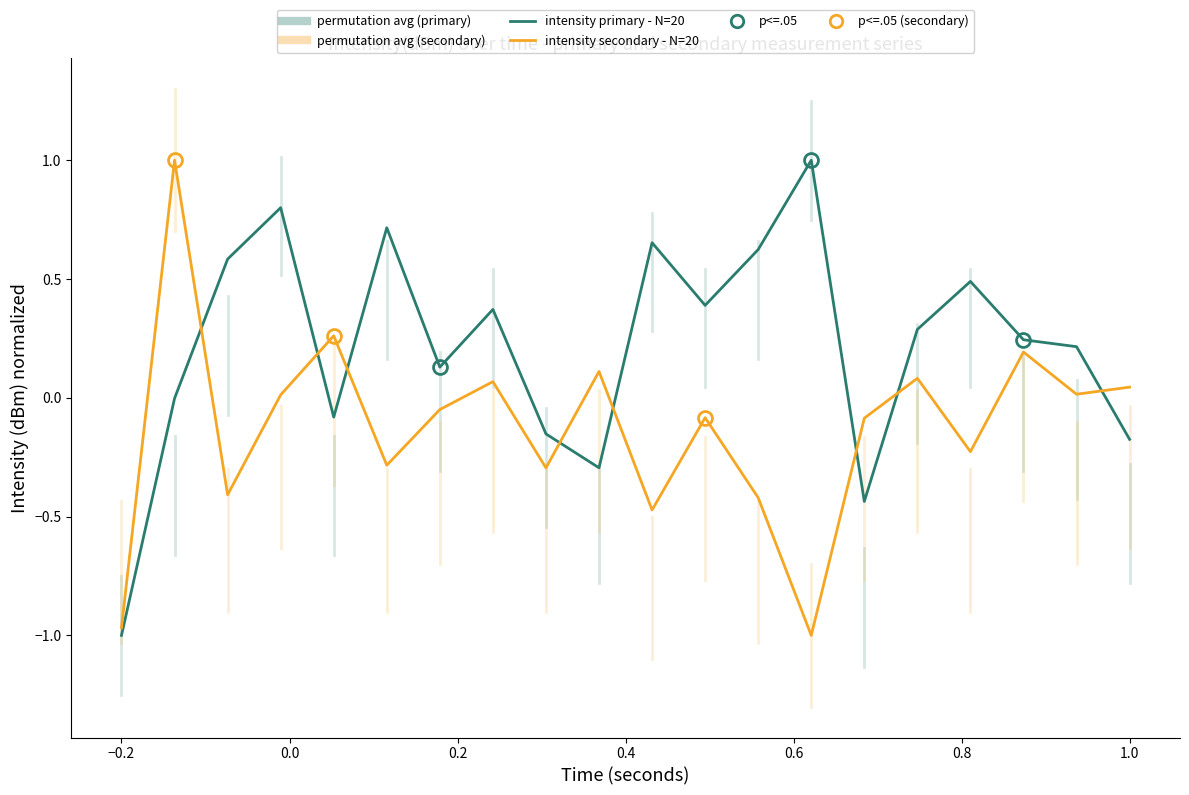

Is this an area chart (filled region under the line)?

No